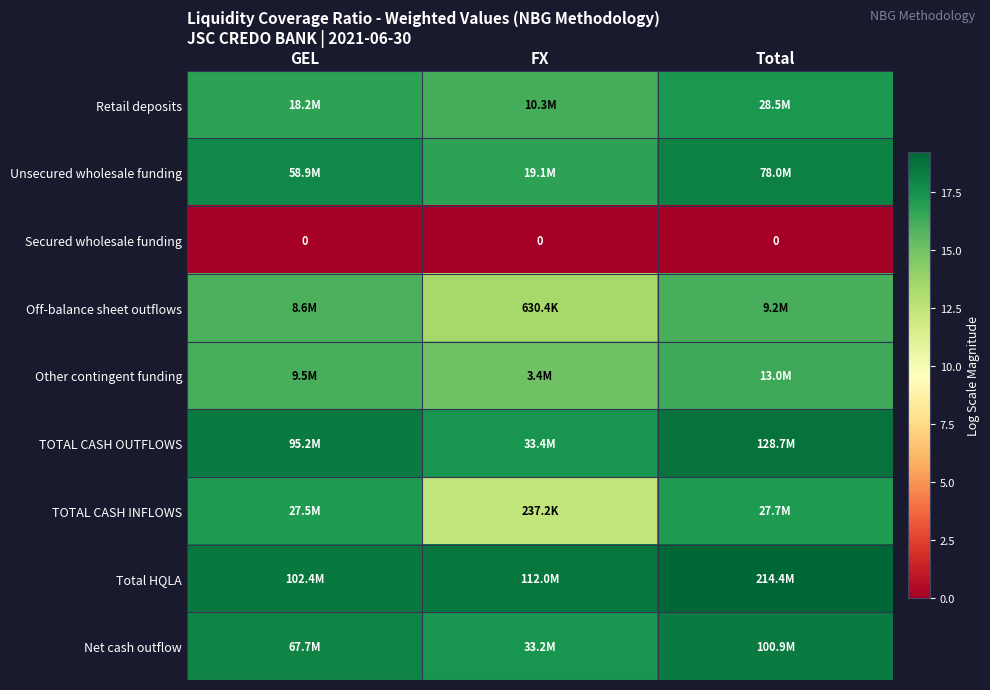

Which has a higher value, FX or GEL?

GEL